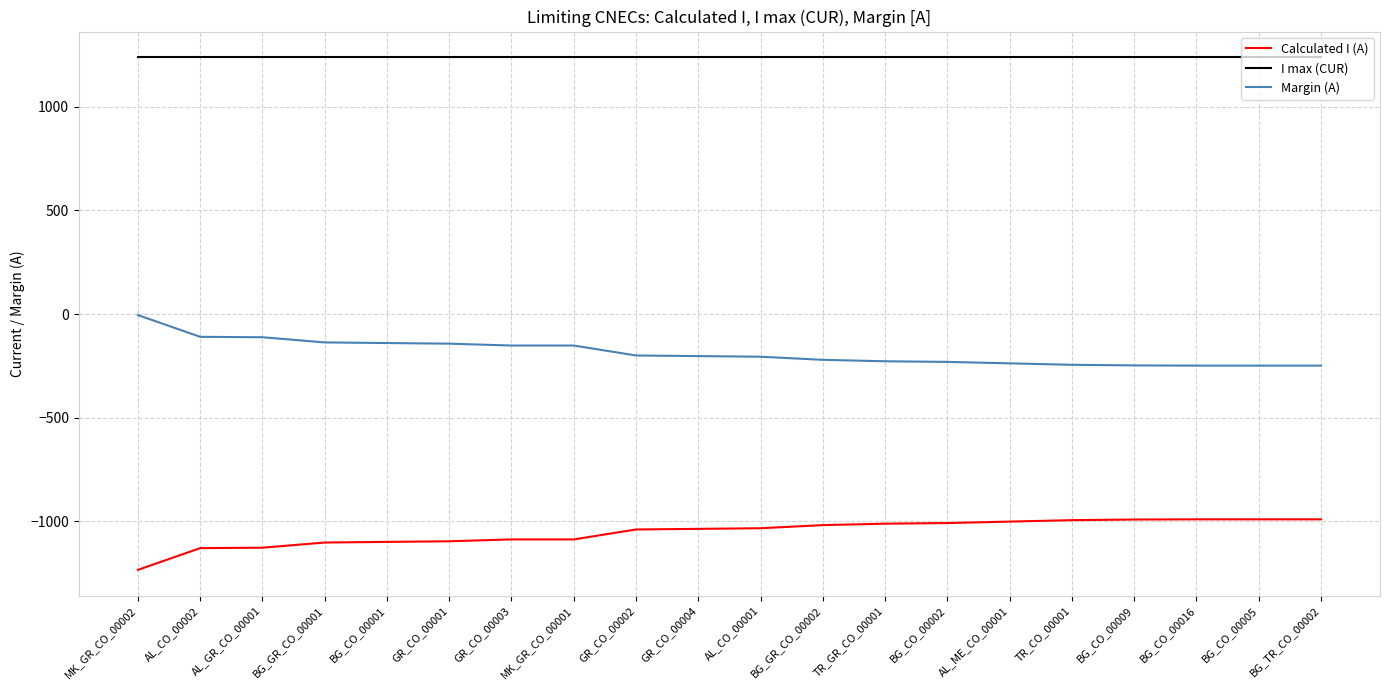

True or false: I max (CUR) and Calculated I (A) intersect in this chart.

False